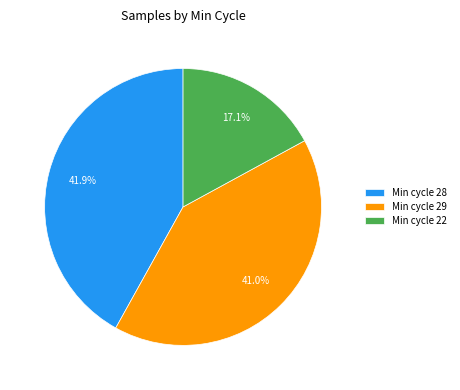

Rank the categories by value from highest to lowest.

Min cycle 28, Min cycle 29, Min cycle 22